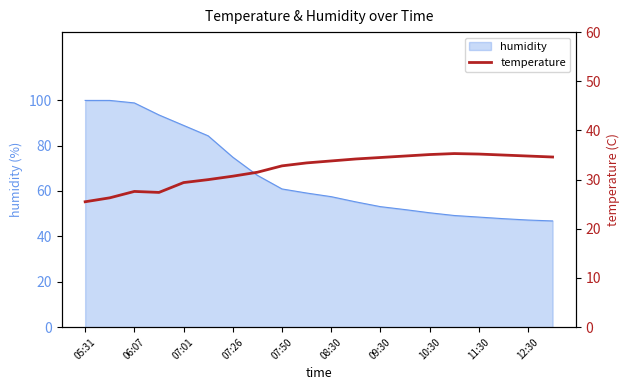

True or false: humidity has a value of 98.8 at 06:07.

True